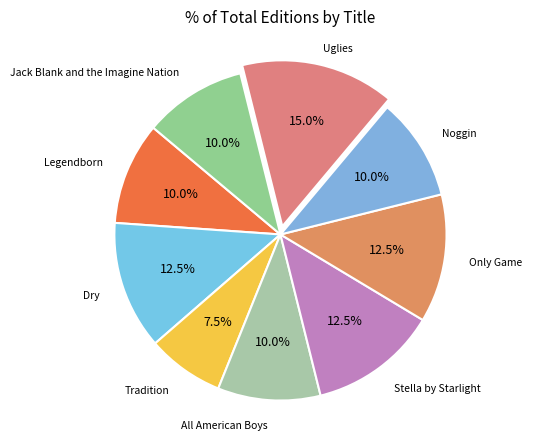

Does Dry represent more than half of the total?

No